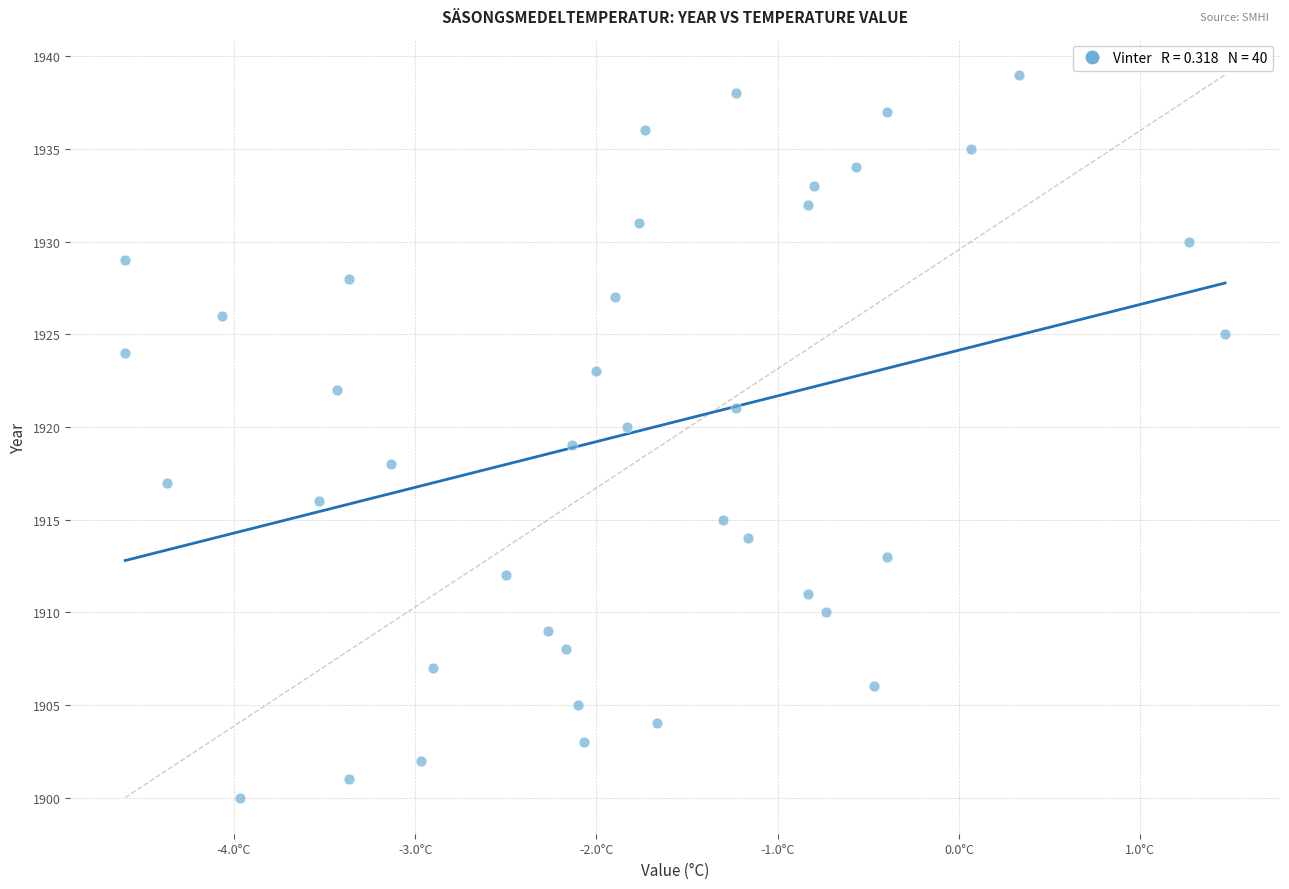

What is the range of Y values (max minus min)?

39